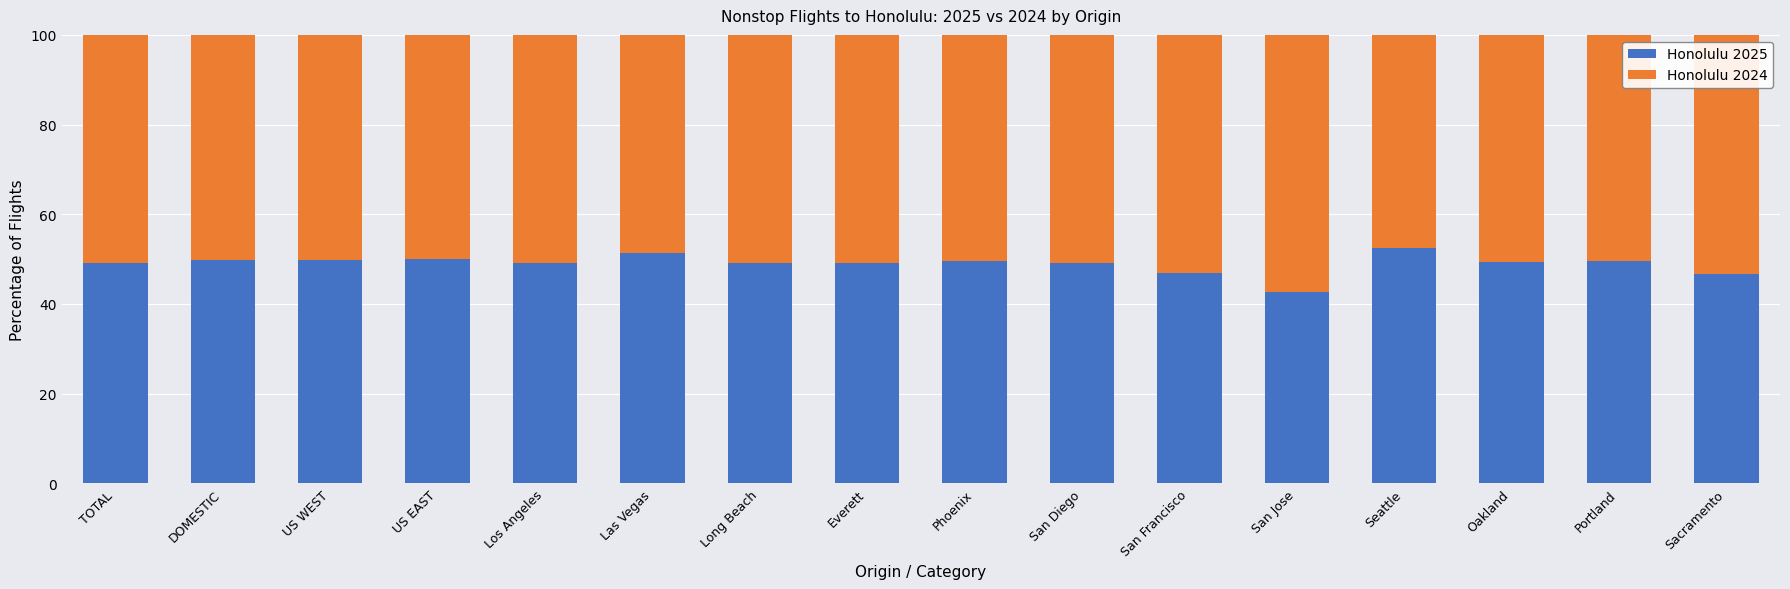

What is the approximate value of Honolulu 2025 at San Francisco?

46.9